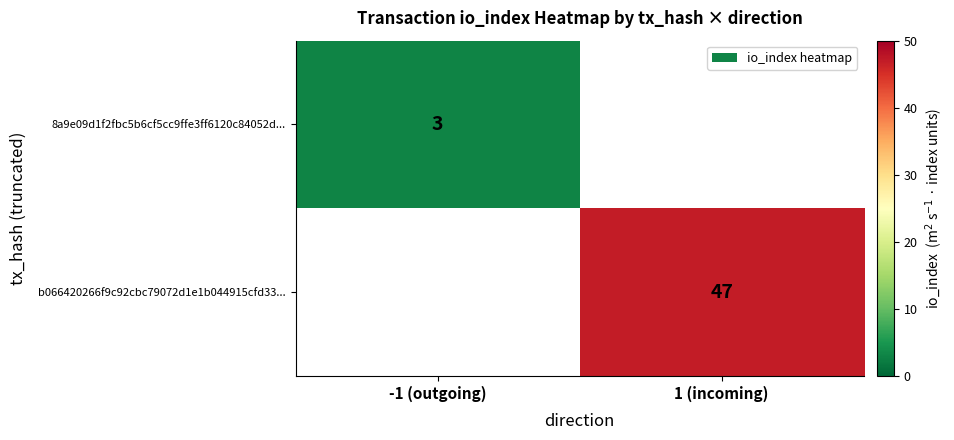

Which category has the lowest value across all series?

-1 (outgoing)